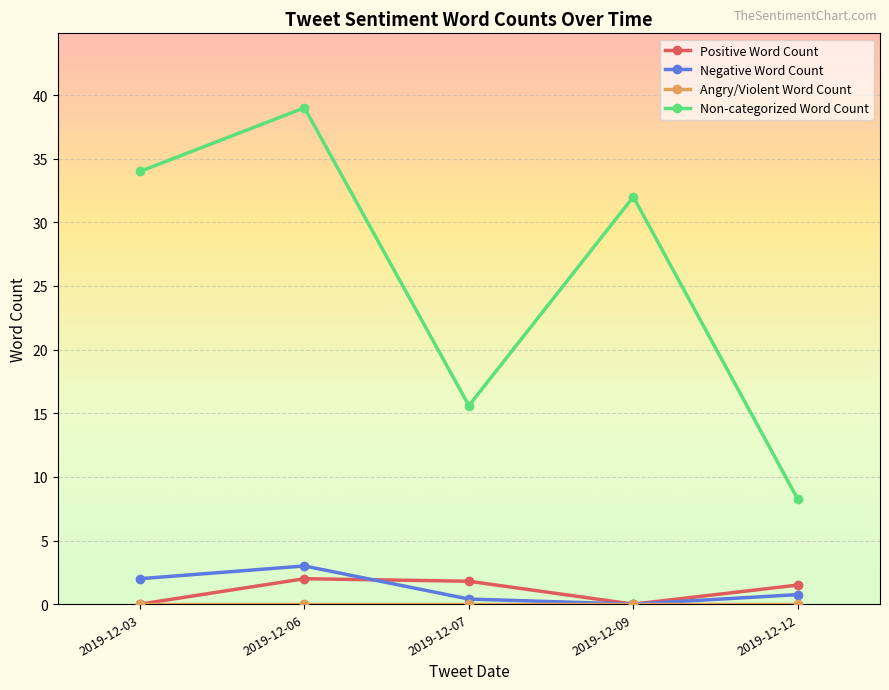

At which category is the sum across all series the highest?

2019-12-06